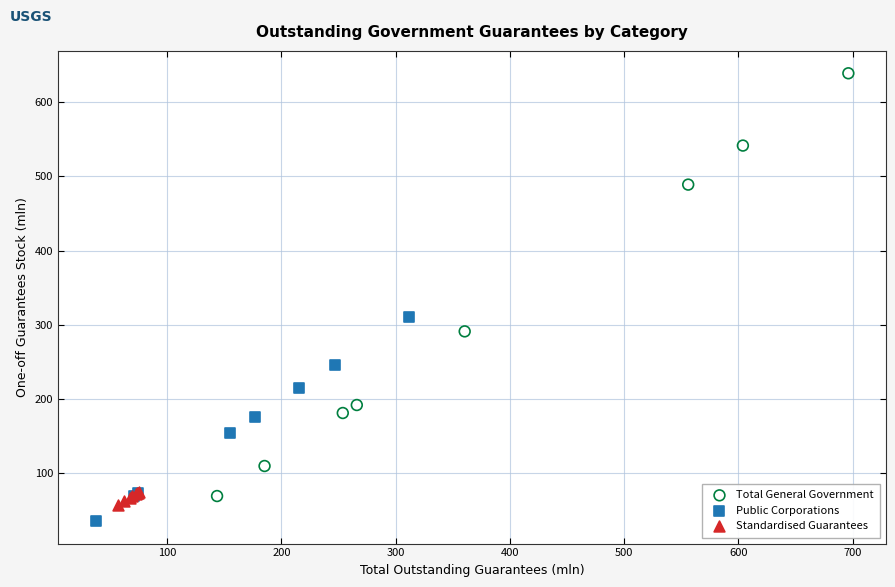

Which series reaches the maximum Y coordinate?

Total General Government